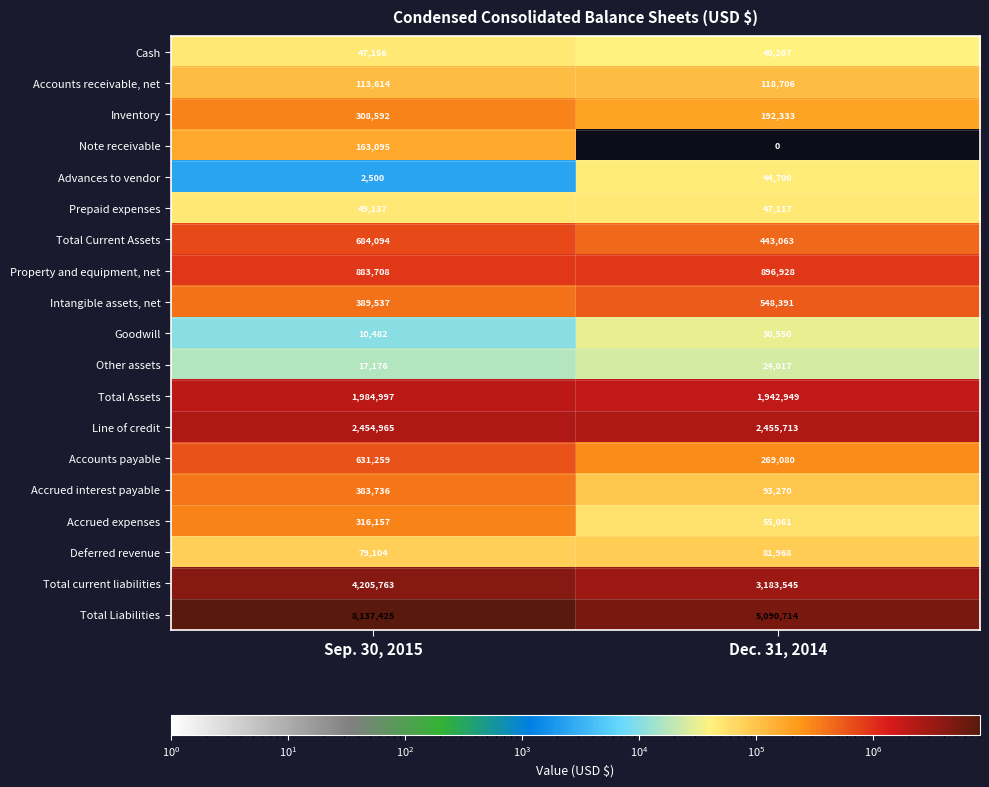

What is the spread (max minus min) of values at Sep. 30, 2015?

8134925